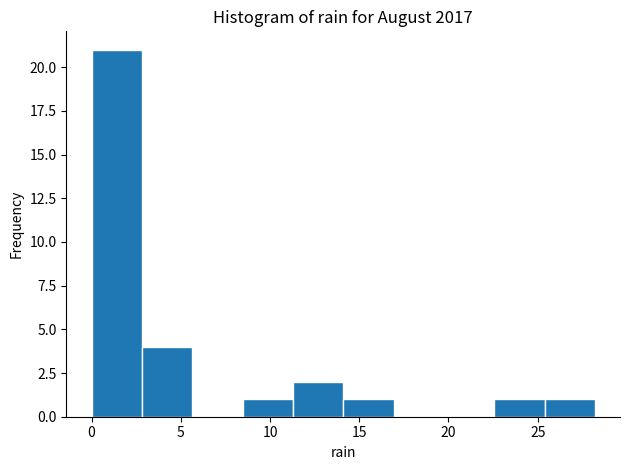

Which range on the x-axis has the tallest bar?

0.0 to 3.0